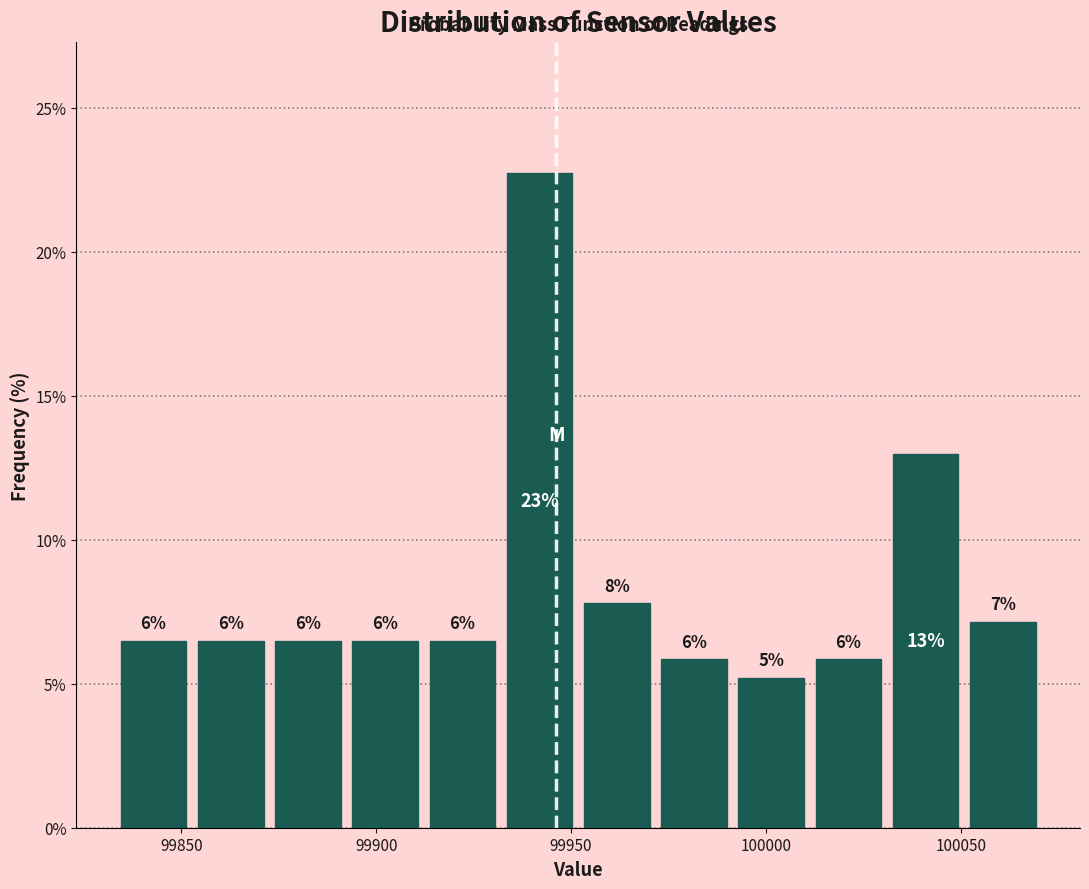

Around what value on the x-axis is the tallest bar? Give the approximate position of its centre, as read against the axis.

99940